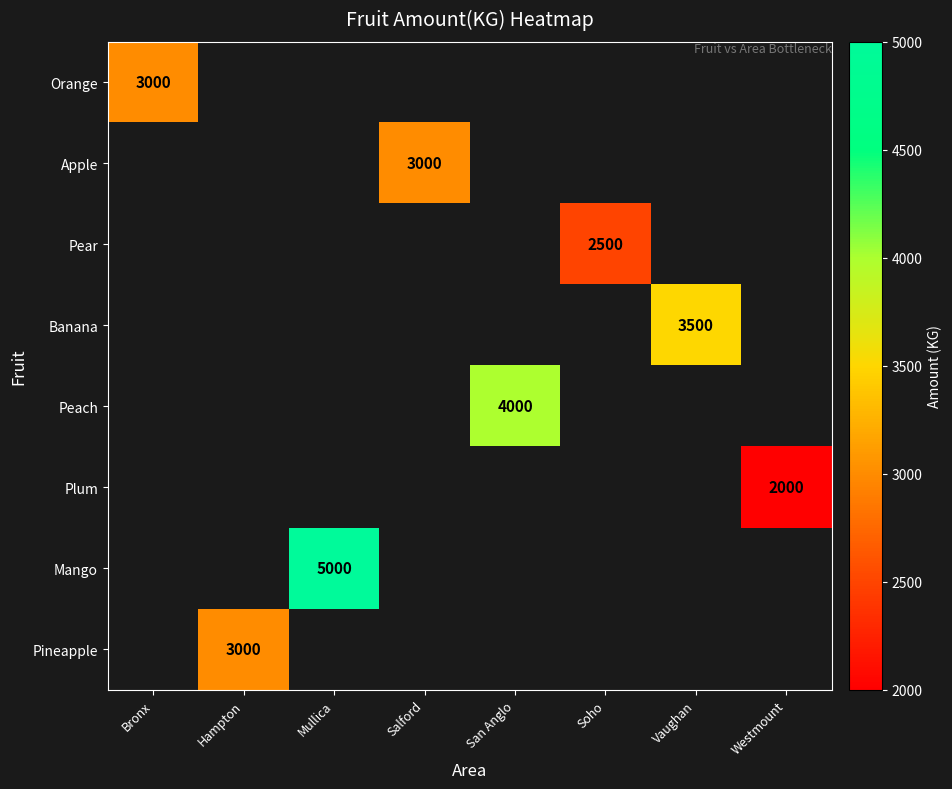

At how many categories does at least one series exceed 2334?

7